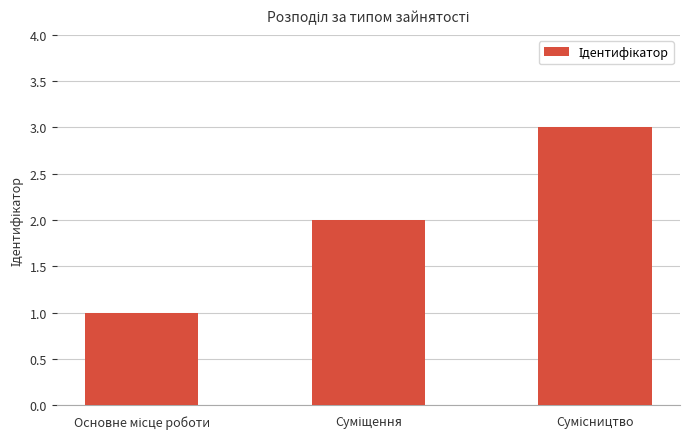

What is the sum of all values?

6